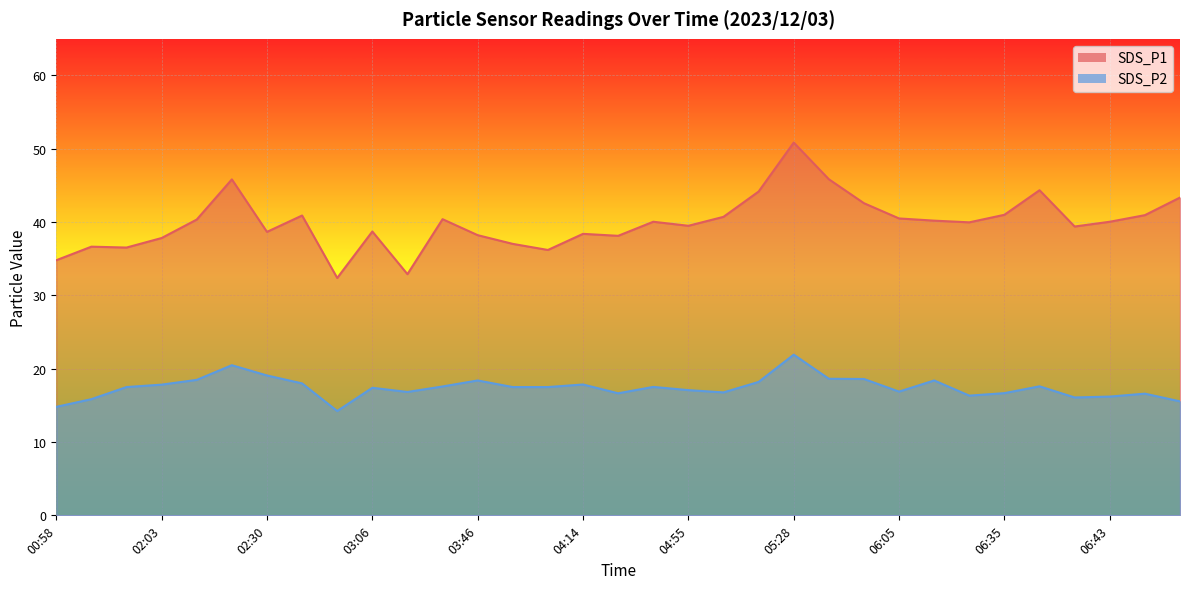

Between 02:16 and 05:18, which series saw the biggest shift?

SDS_P2